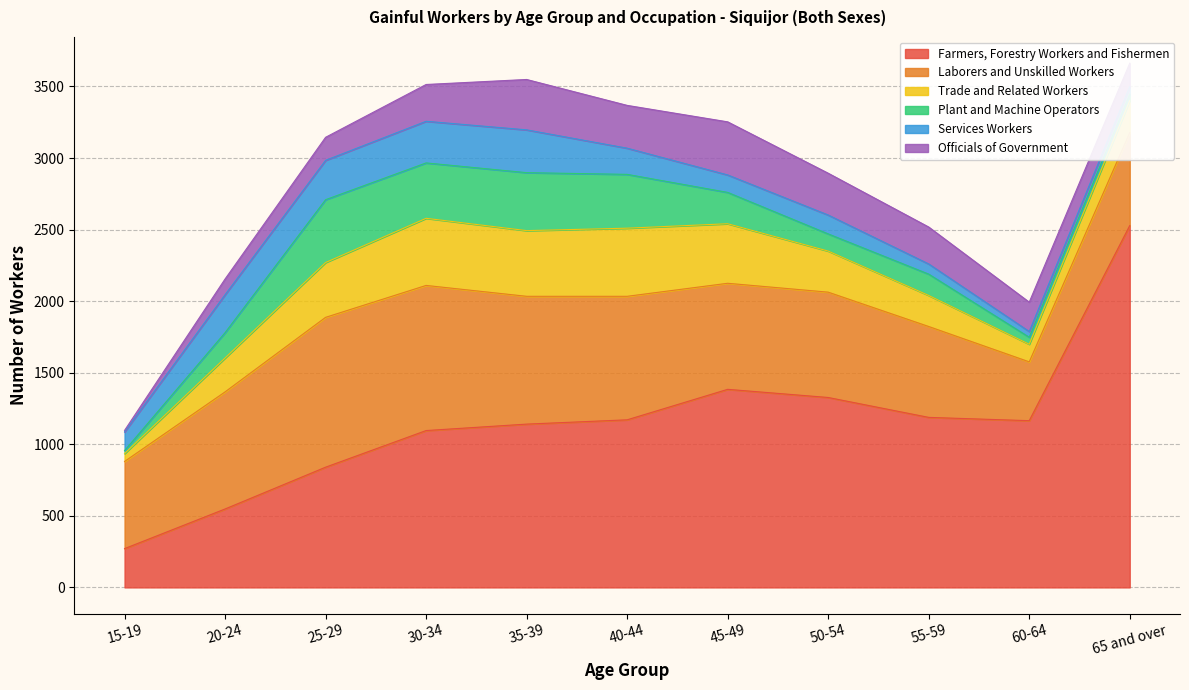

Is it true that Plant and Machine Operators equals 149 at 55-59?

True